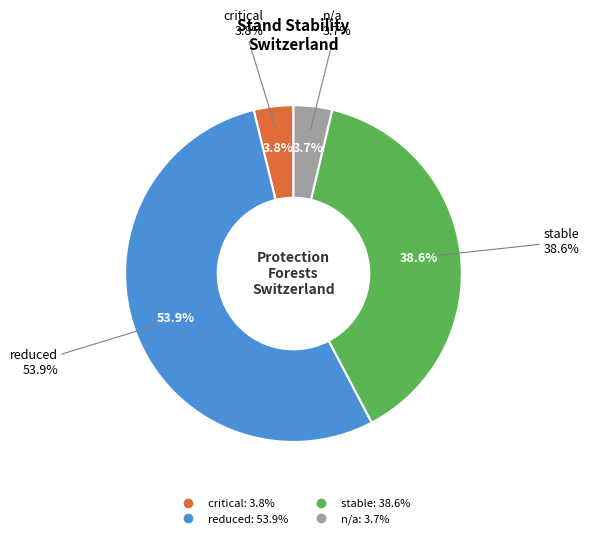

What percentage is the n/a slice, to the nearest percent?

4%